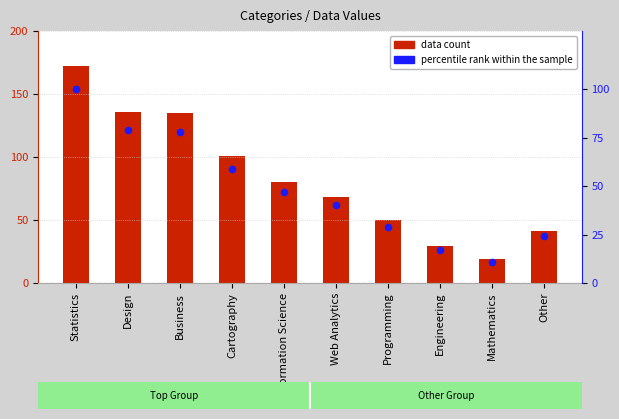

Which series has the largest total across all categories?

data count